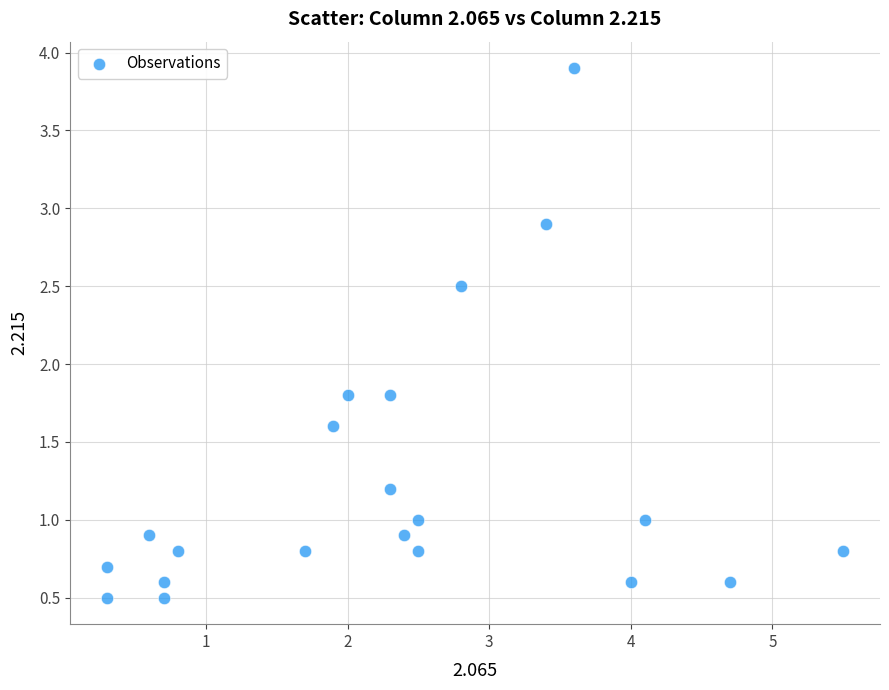

What is the range of X values (max minus min)?

5.2